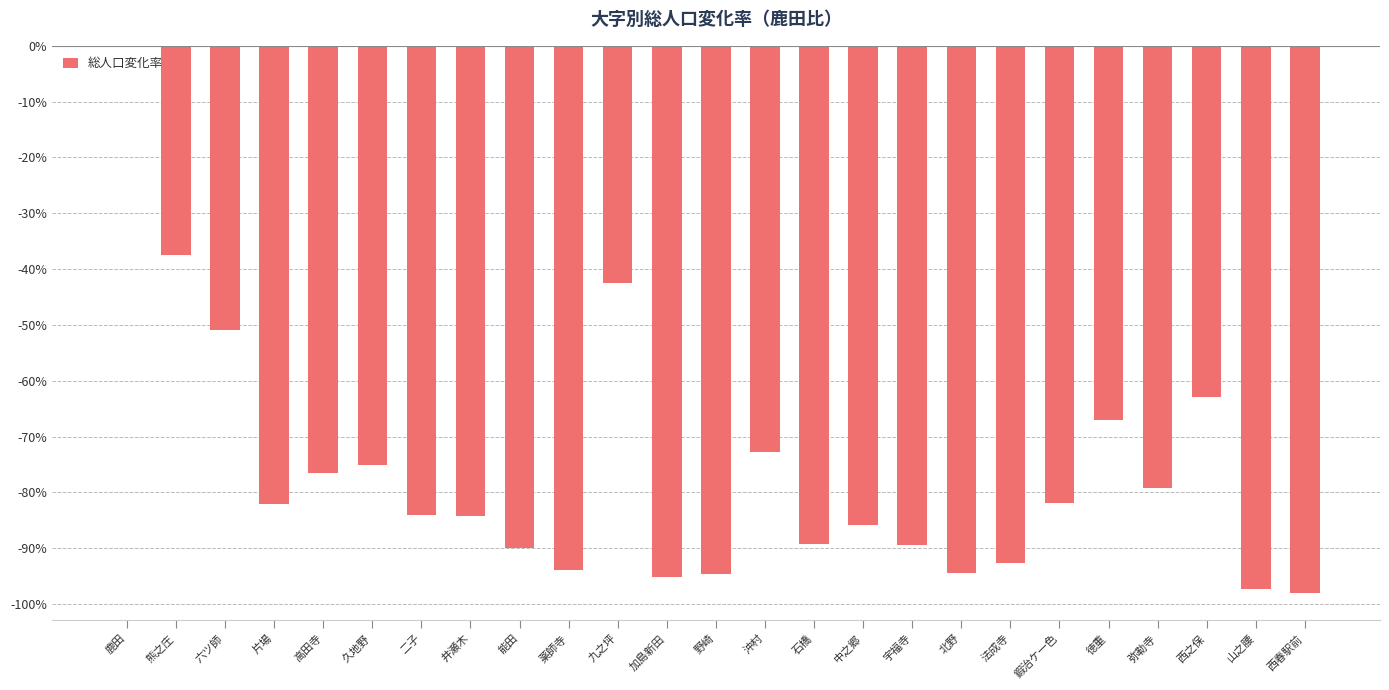

Where is the data nearest to the value -48?

六ツ師